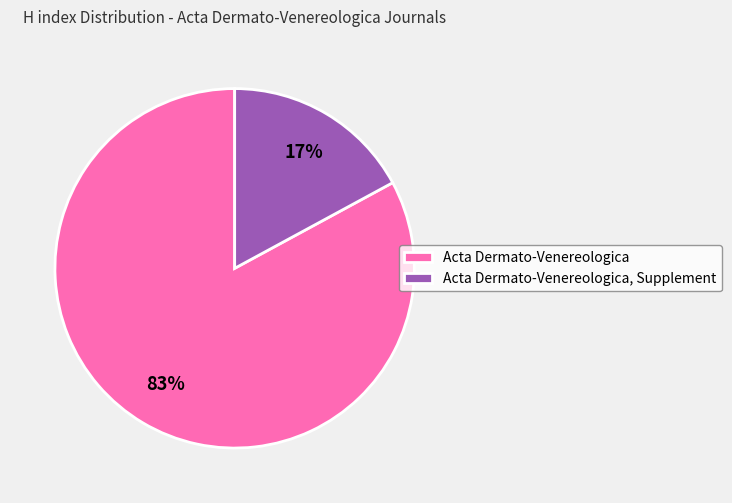

To the nearest percent, what is the difference between the largest and smallest slice percentages?

66%